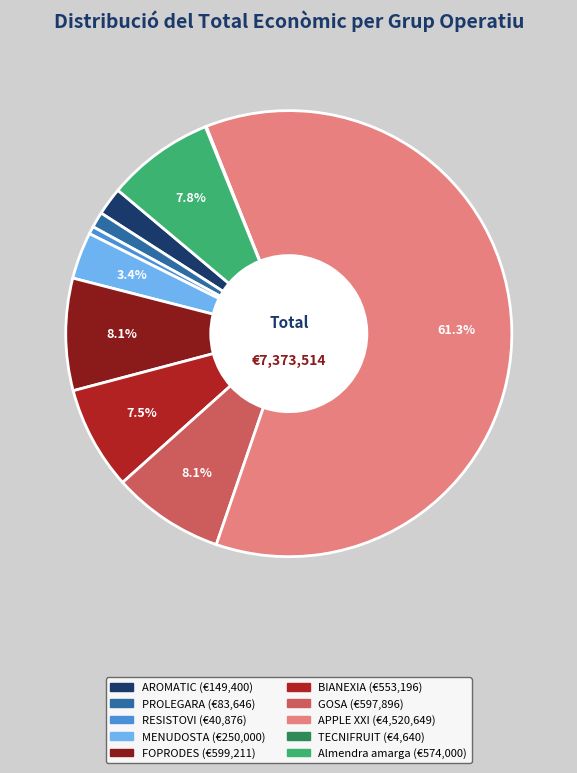

Is there a majority slice in this chart?

Yes